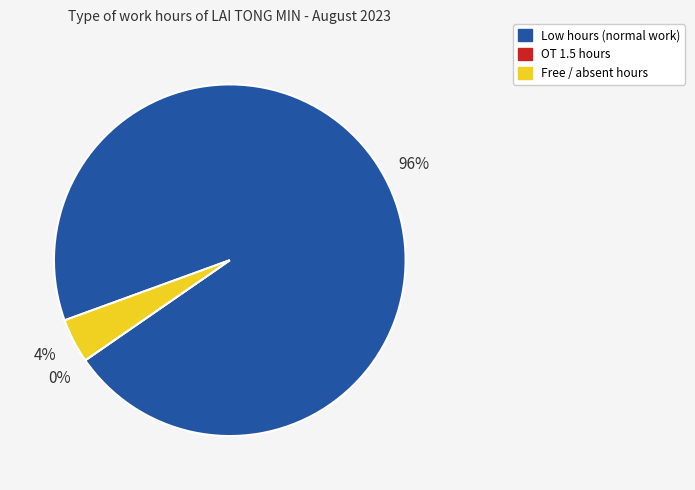

The Day 1 slice represents 1% of the pie. True or false?

False